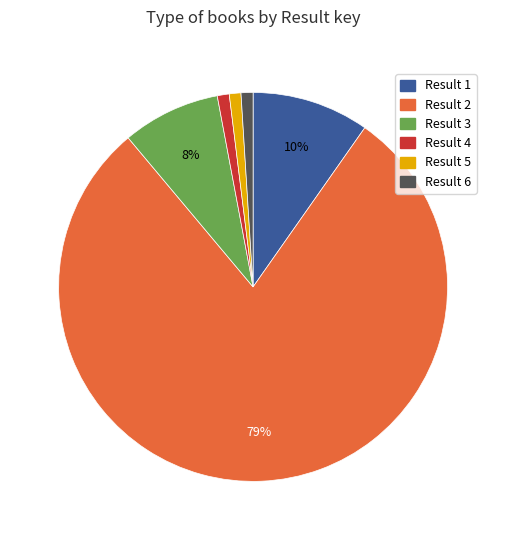

To the nearest percent, what is the average slice percentage?

17%